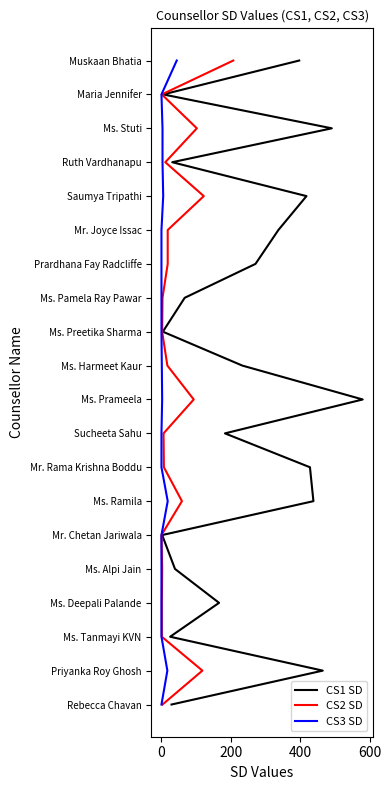

Which series has the largest range (max minus min)?

CS1 SD